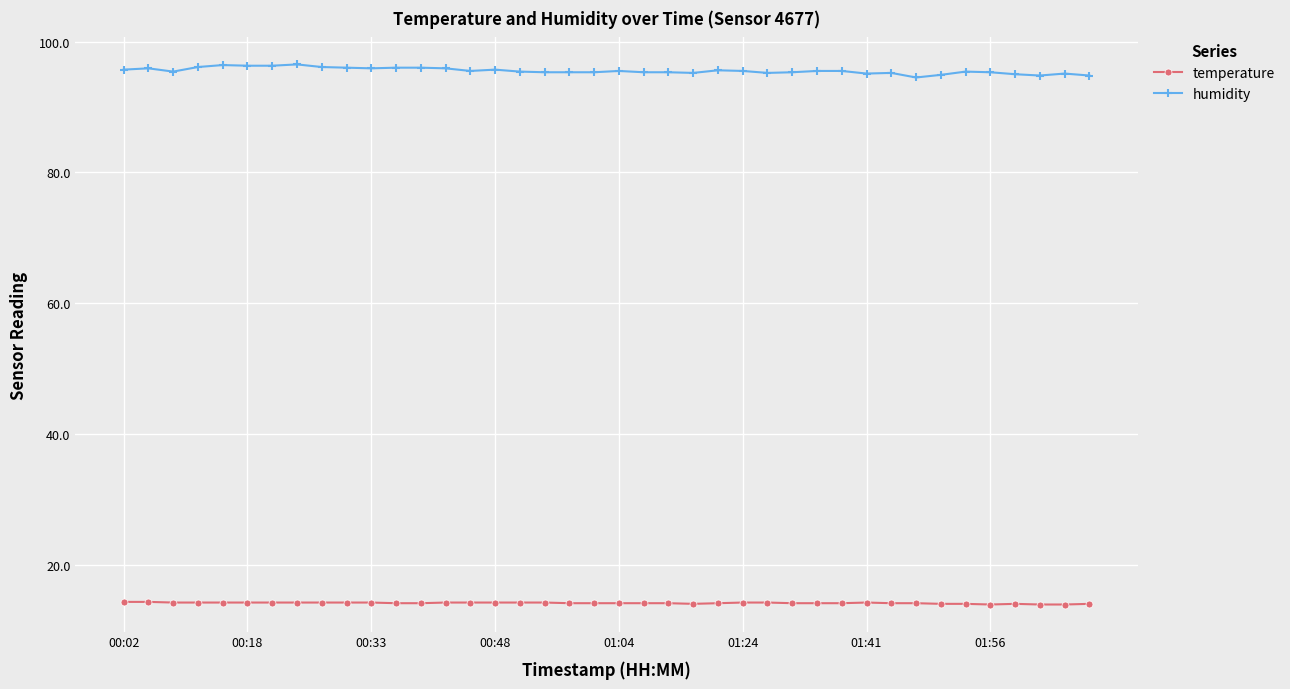

List the series in order of their overall mean, lowest first.

temperature, humidity